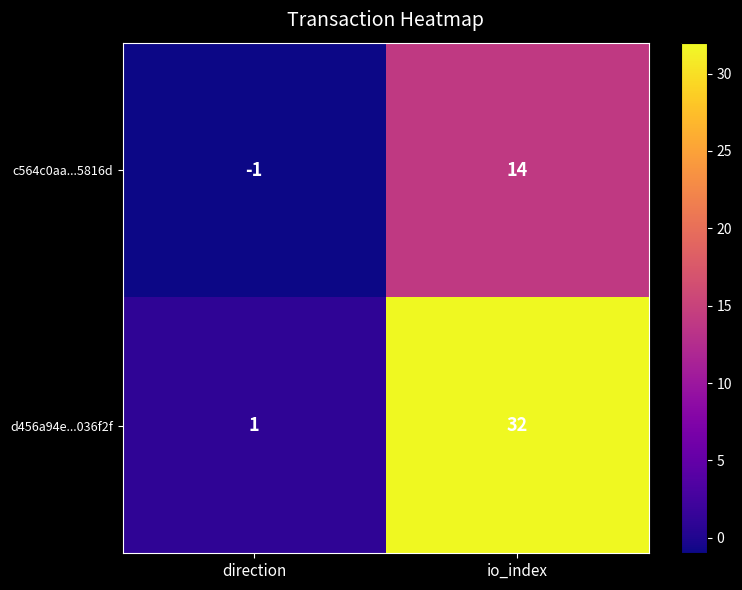

Which series changed the most between direction and io_index?

d456a94e...036f2f